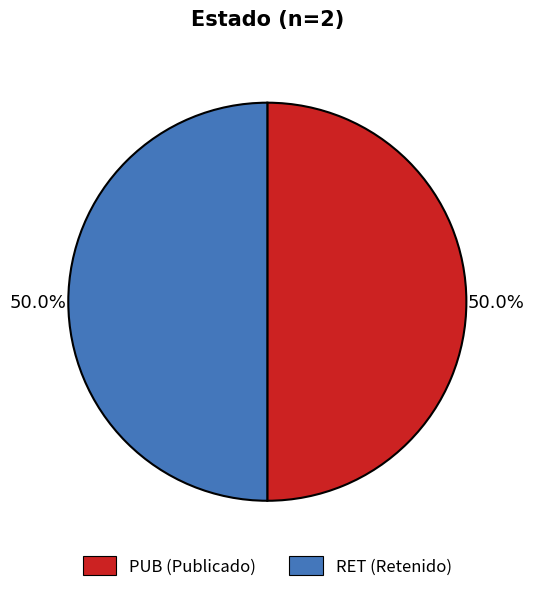

Approximately how many times larger is the value at RET compared to PUB?

1.0